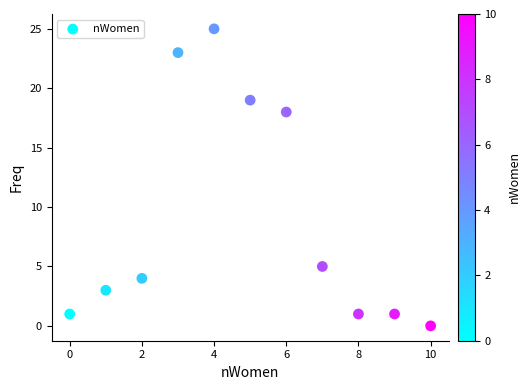

What Y value in the scatter plot is closest to 12?

18